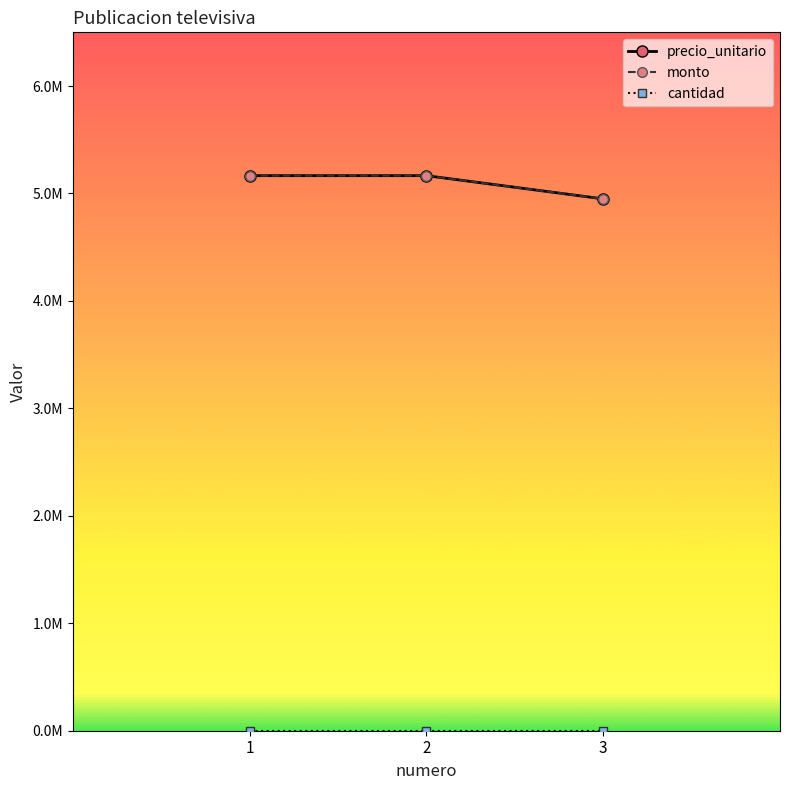

Which series has the largest total across all categories?

precio_unitario